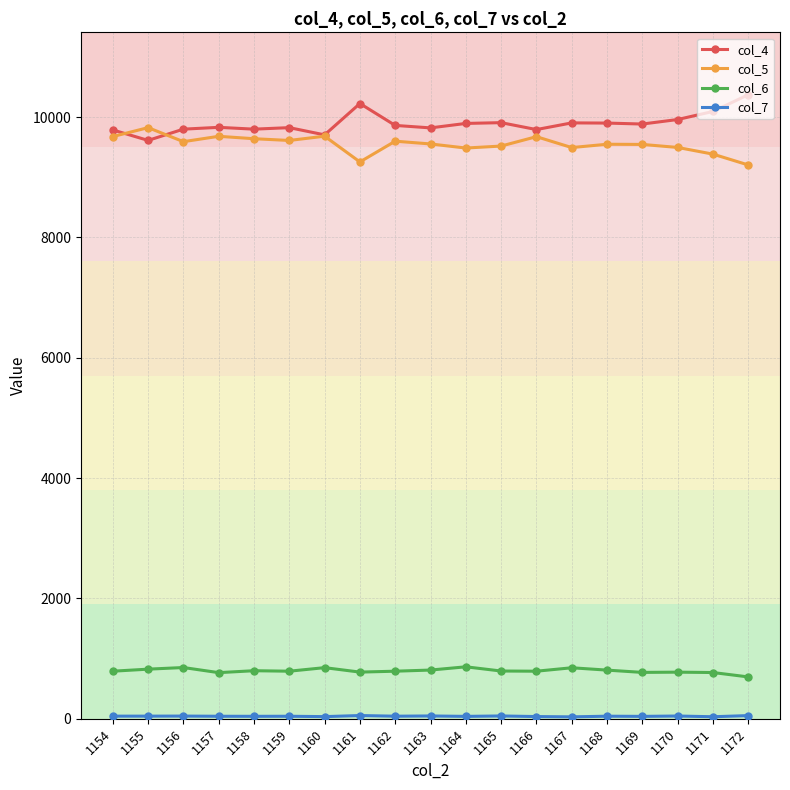

At which label does col_5 first exceed 9553?

1154